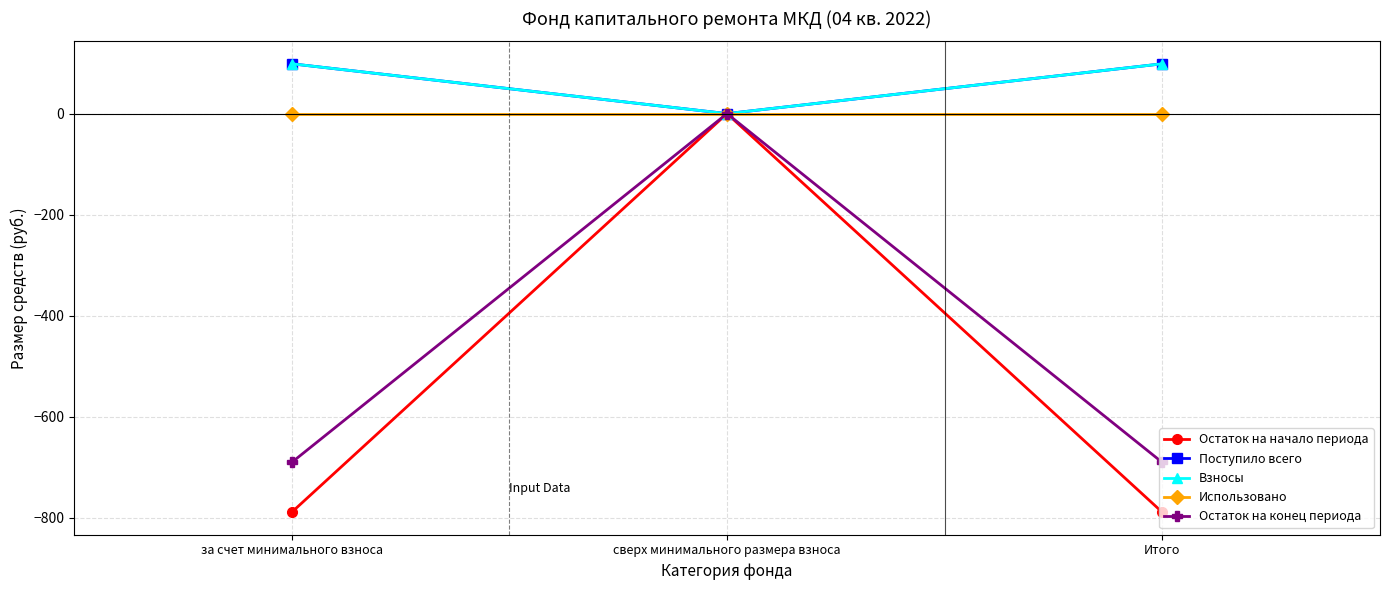

At which label is Остаток на начало периода closest to -394?

сверх минимального размера взноса